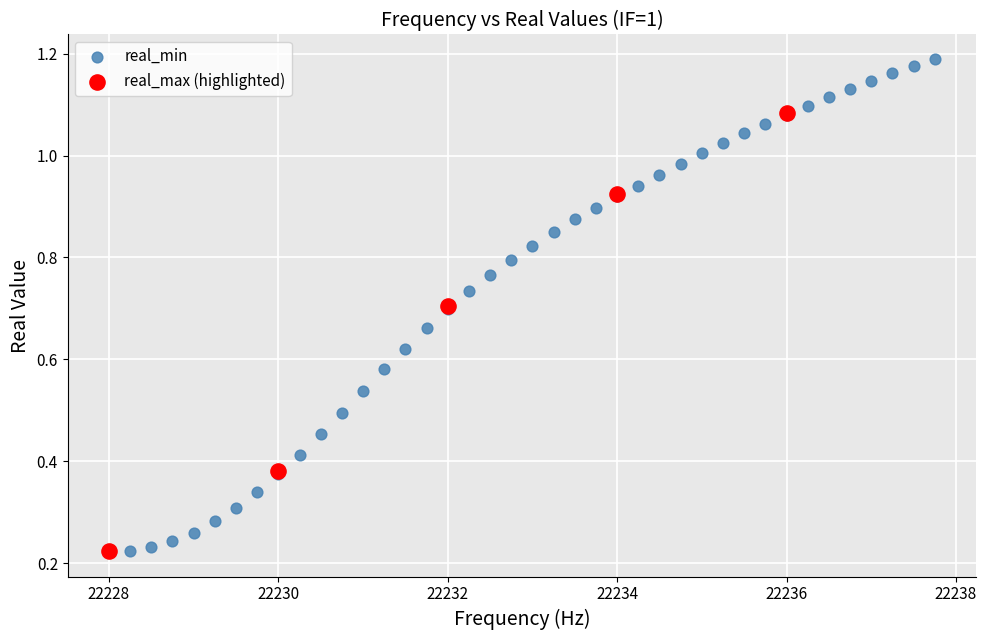

Which series reaches the maximum Y coordinate?

real_min